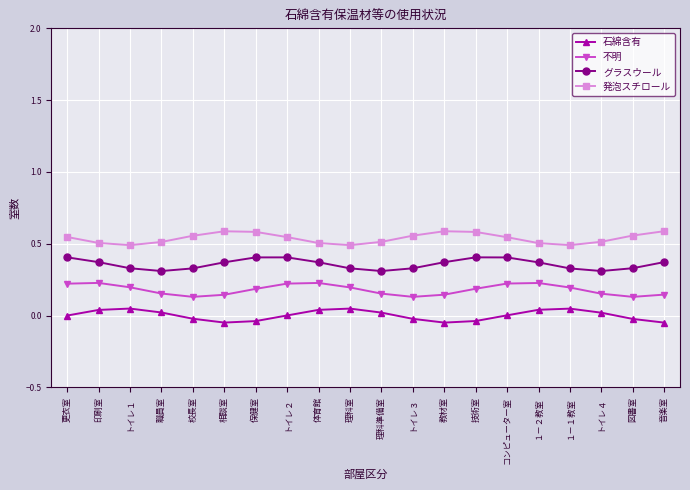

True or false: 不明 and 石綿含有 cross at least once.

False